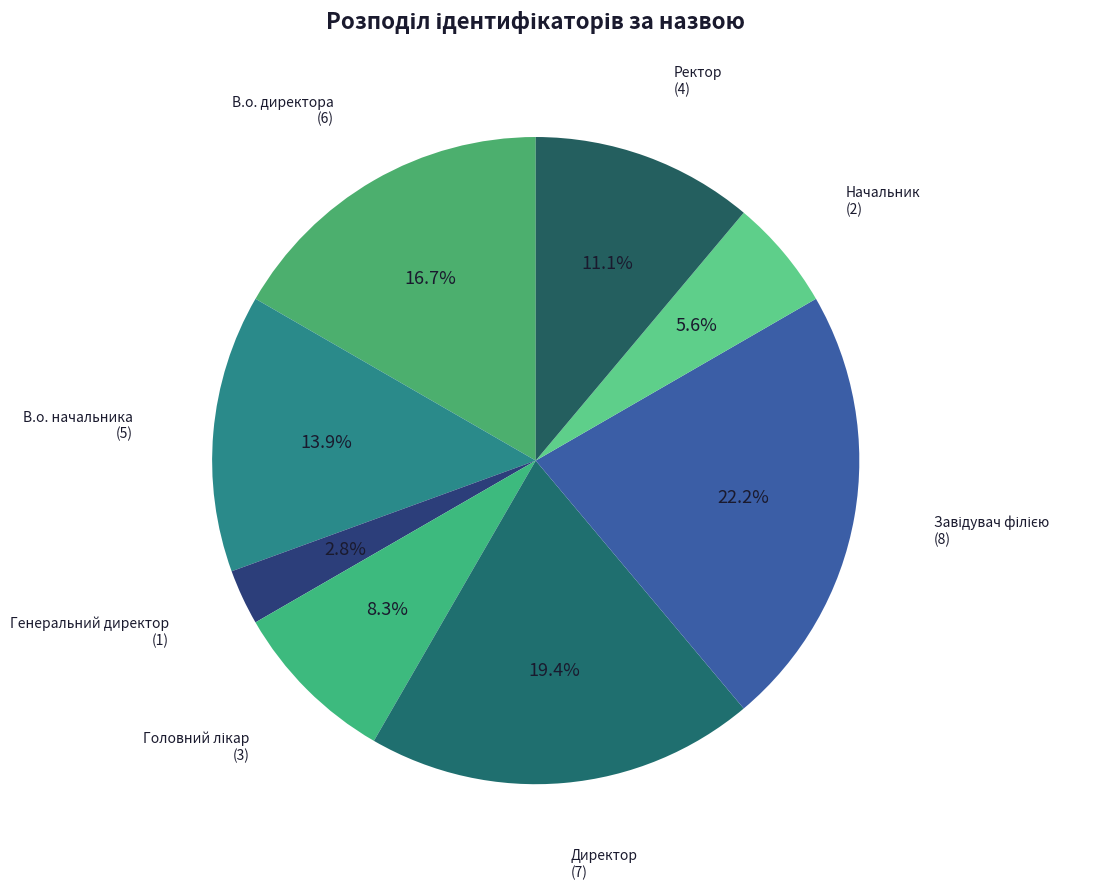

How many slices are in this pie chart?

8